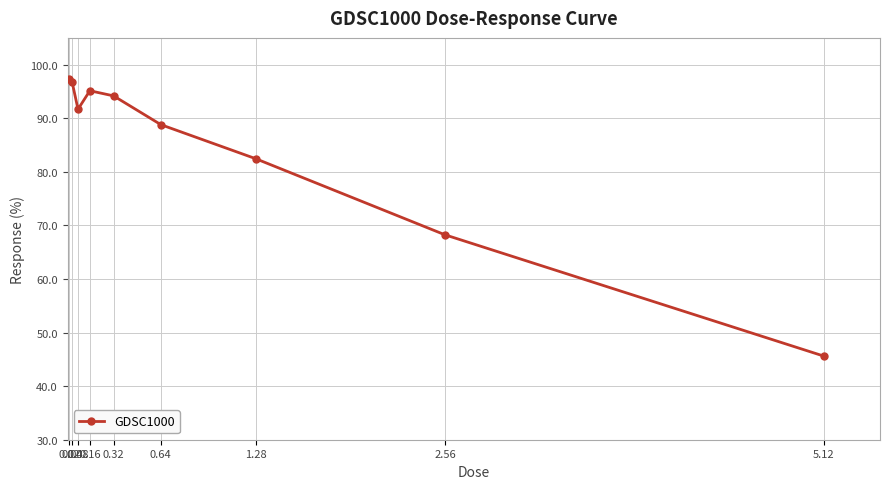

What is the smallest value displayed?

45.6